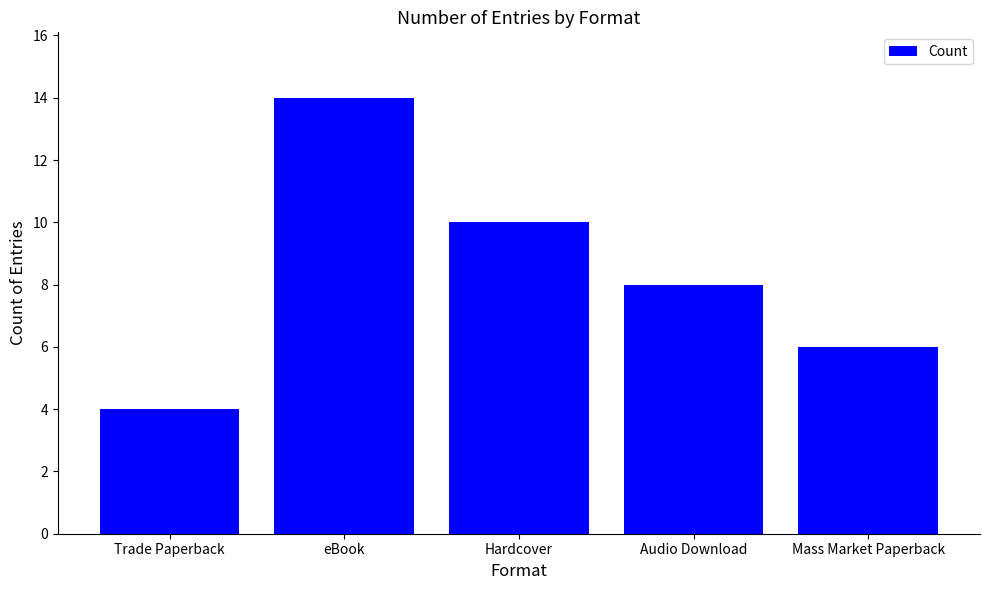

What is the sum of the values at eBook and Hardcover?

24